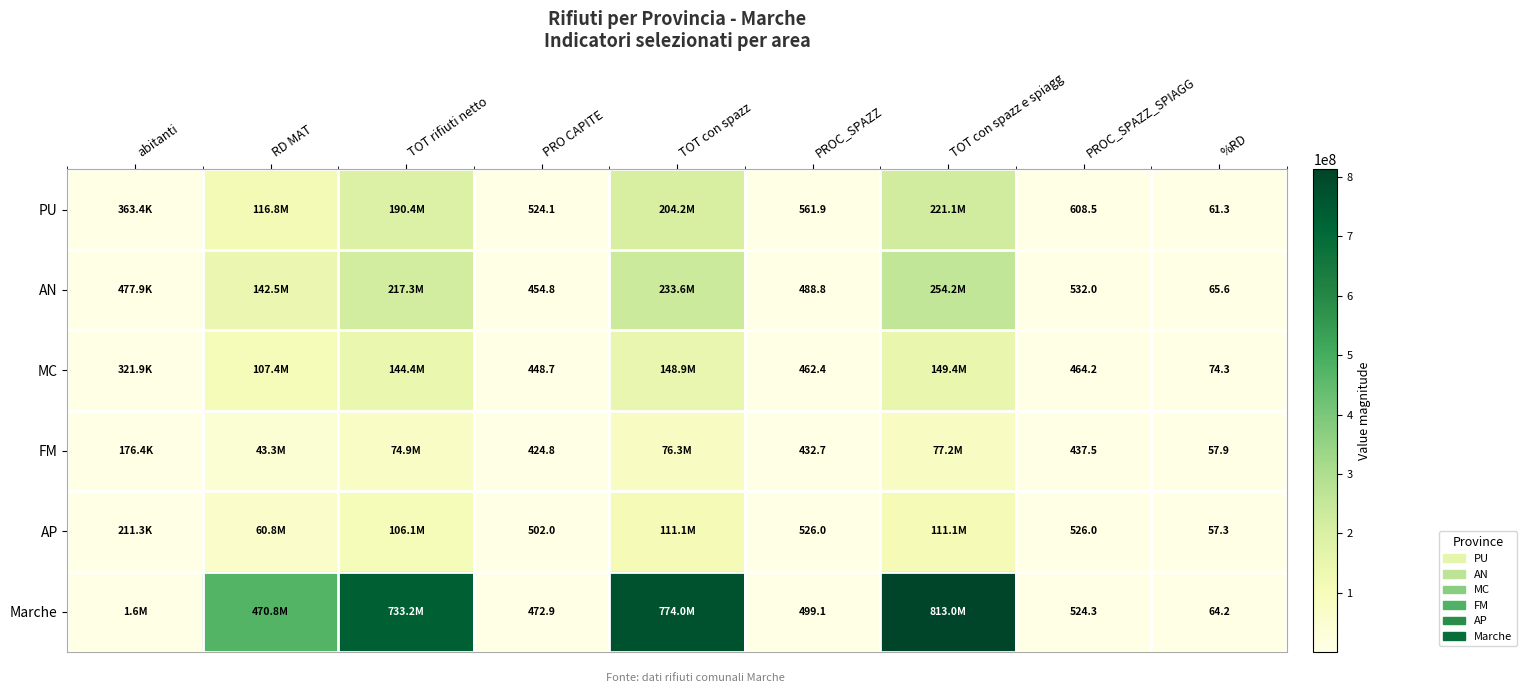

True or false: Marche has a value of 499.1 at PROC_SPAZZ.

True